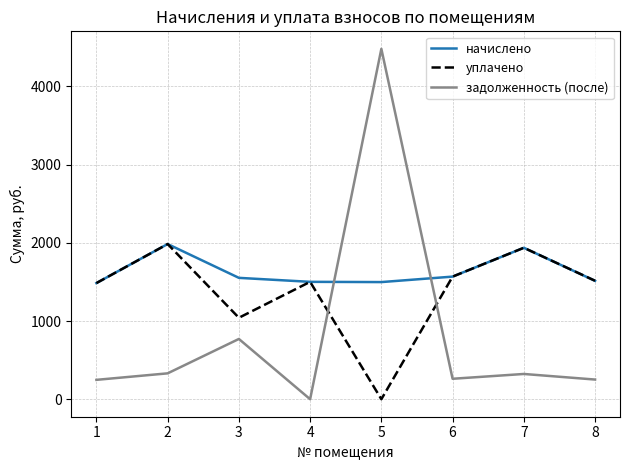

What is the sum of all задолженность (после) values?

6664.4